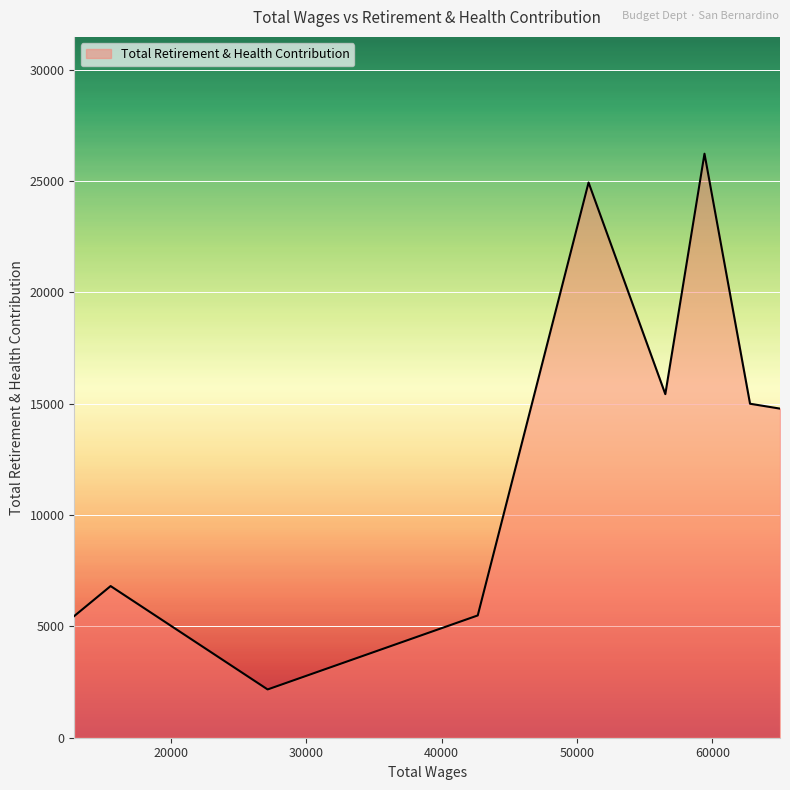

What is the difference between the maximum and minimum values?

24058